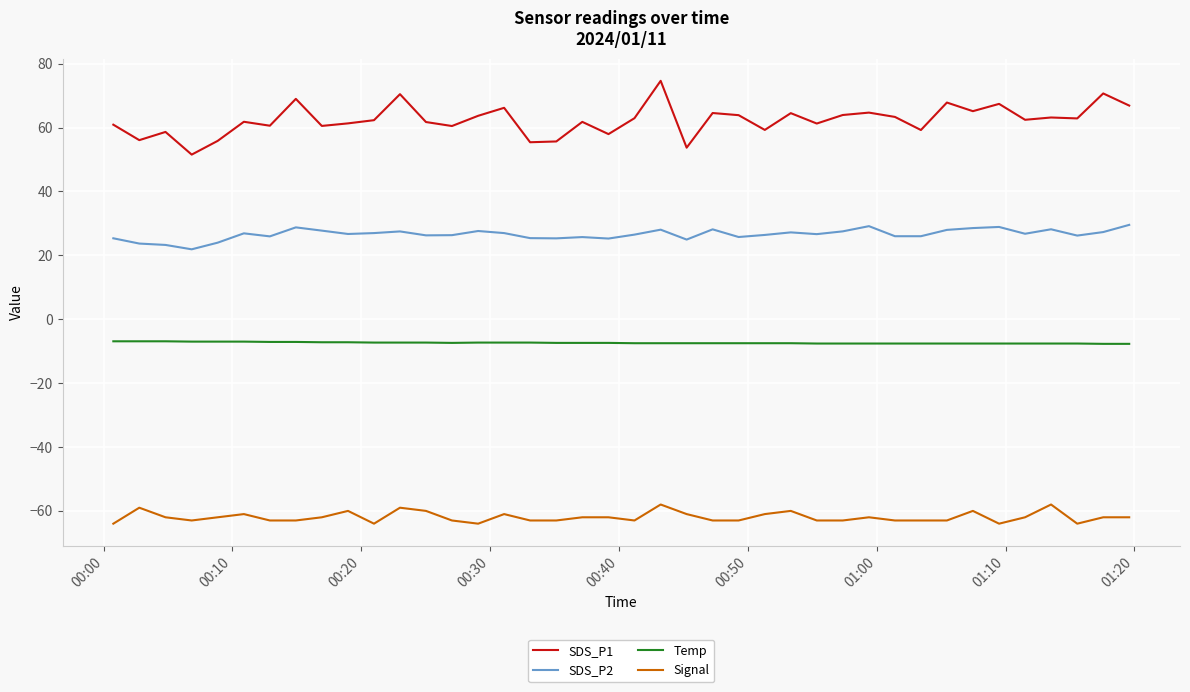

Rank the series by their average value, from highest to lowest.

SDS_P1, SDS_P2, Temp, Signal